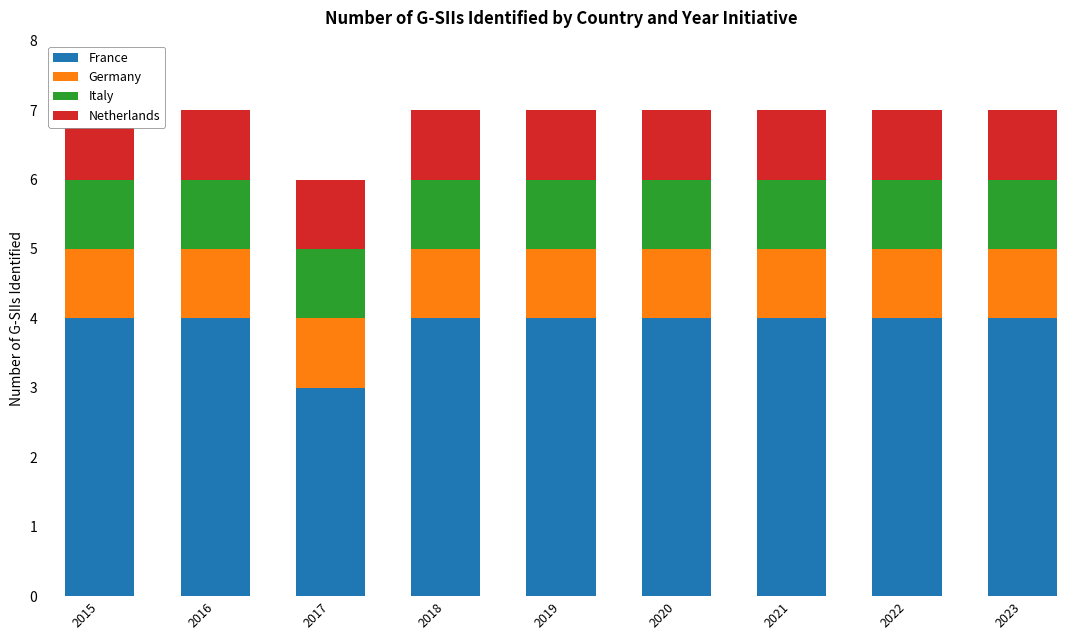

Which category has the lowest value in the Italy series?

2015